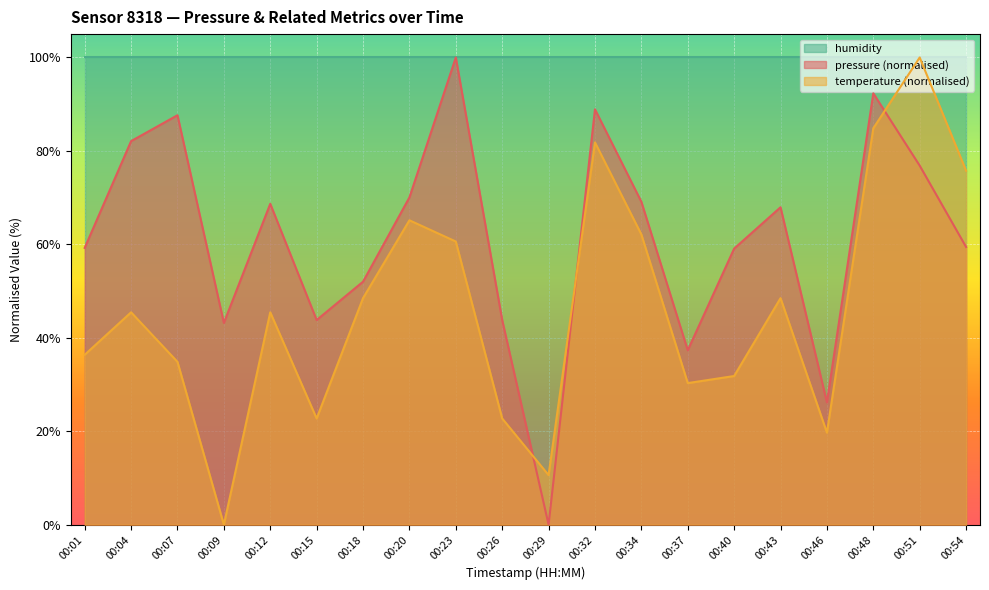

Which label corresponds to the smallest value in the chart?

00:29